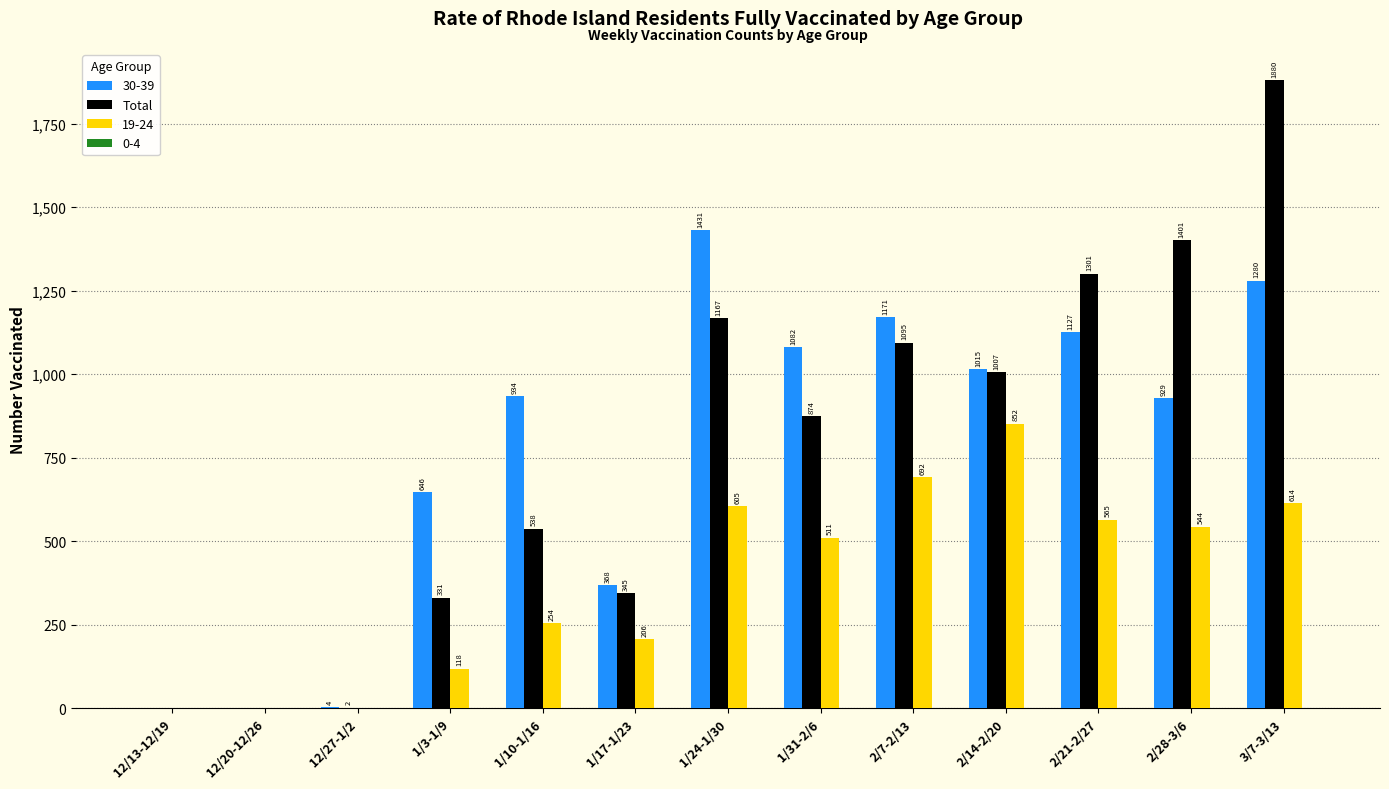

Is it true that 19-24 equals 428 at 3/7-3/13?

False